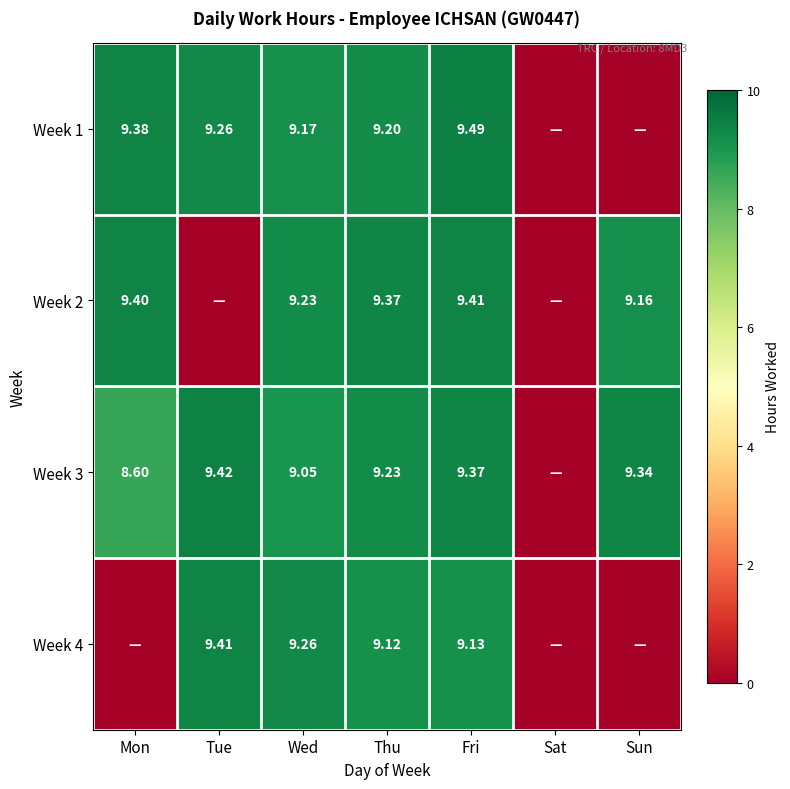

Is the value of Week 1 at Tue greater than the value of Week 3 at Tue?

No